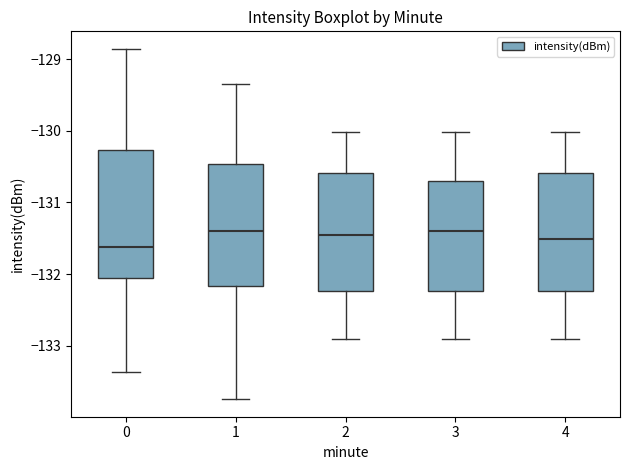

Reading left to right, transcribe this box plot: for each box, give where its median line is, the range the box spans, and where its two whiskers end, as read against the y-axis. The values are not printed on the chart, so give them approximately, as read against the axis.

0: median -131.6, box -132.1 to -130.3, whiskers -133.4 to -128.9
1: median -131.4, box -132.2 to -130.5, whiskers -133.7 to -129.4
2: median -131.5, box -132.2 to -130.6, whiskers -132.9 to -130.0
3: median -131.4, box -132.2 to -130.7, whiskers -132.9 to -130.0
4: median -131.5, box -132.2 to -130.6, whiskers -132.9 to -130.0